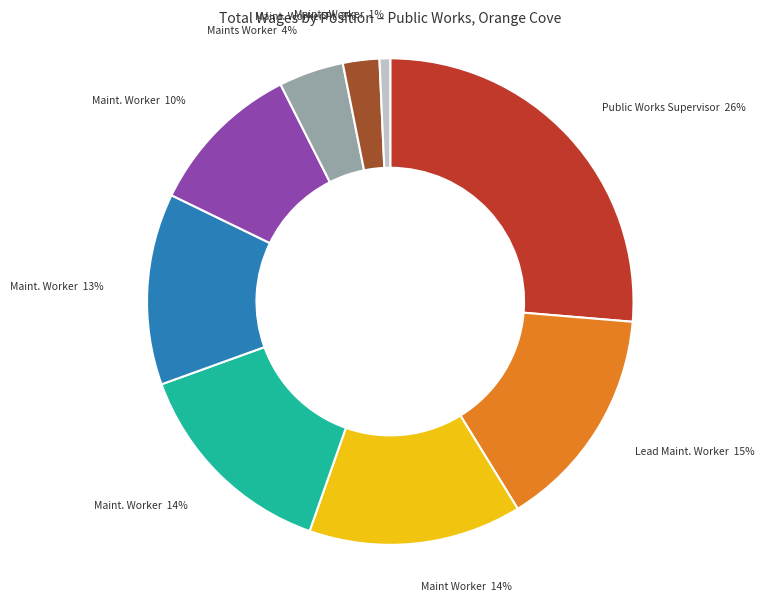

Is there any slice that represents more than half of the pie?

No